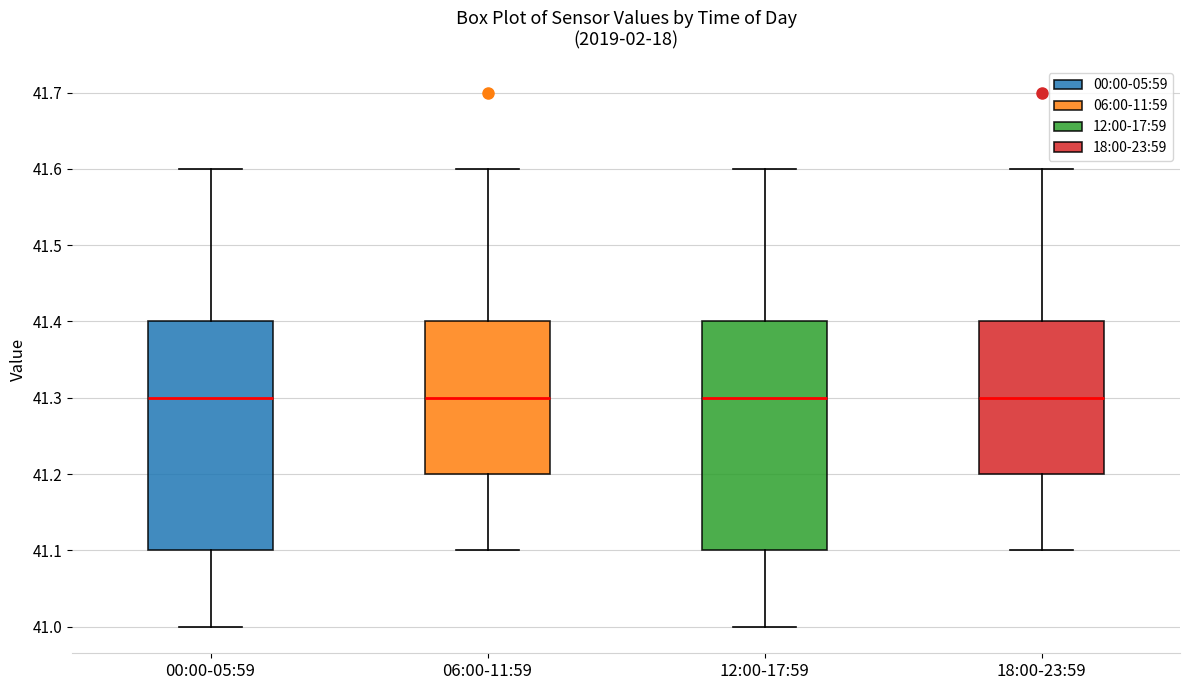

Reading left to right, transcribe this box plot: for each box, give where its median line is, the range the box spans, and where its two whiskers end, as read against the y-axis. The values are not printed on the chart, so give them approximately, as read against the axis.

00:00-05:59: median 41.3, box 41.1 to 41.4, whiskers 41.0 to 41.6
06:00-11:59: median 41.3, box 41.2 to 41.4, whiskers 41.1 to 41.6
12:00-17:59: median 41.3, box 41.1 to 41.4, whiskers 41.0 to 41.6
18:00-23:59: median 41.3, box 41.2 to 41.4, whiskers 41.1 to 41.6